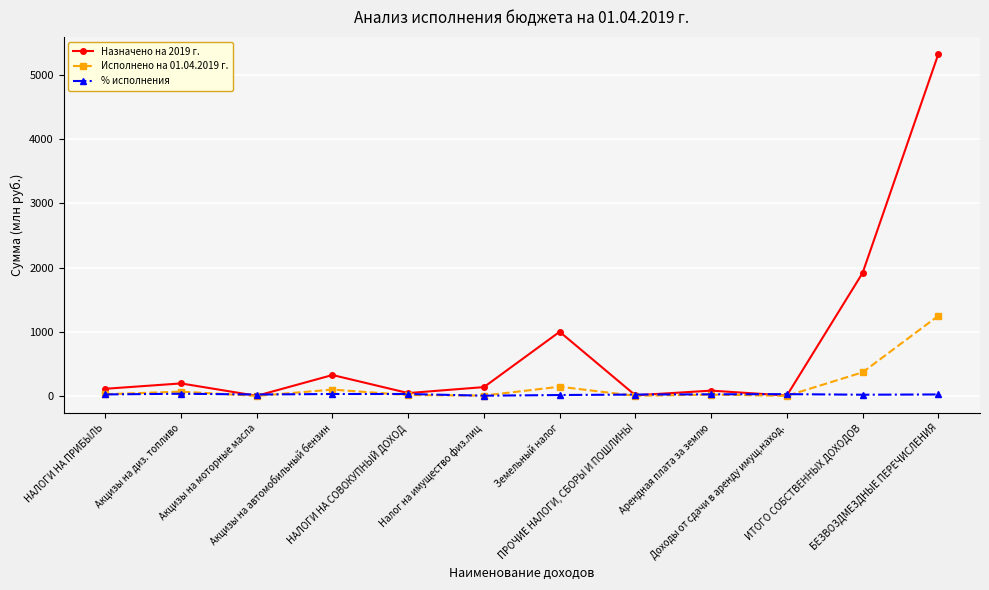

List the series in order of their peak value, highest first.

Назначено на 2019 г., Исполнено на 01.04.2019 г., % исполнения